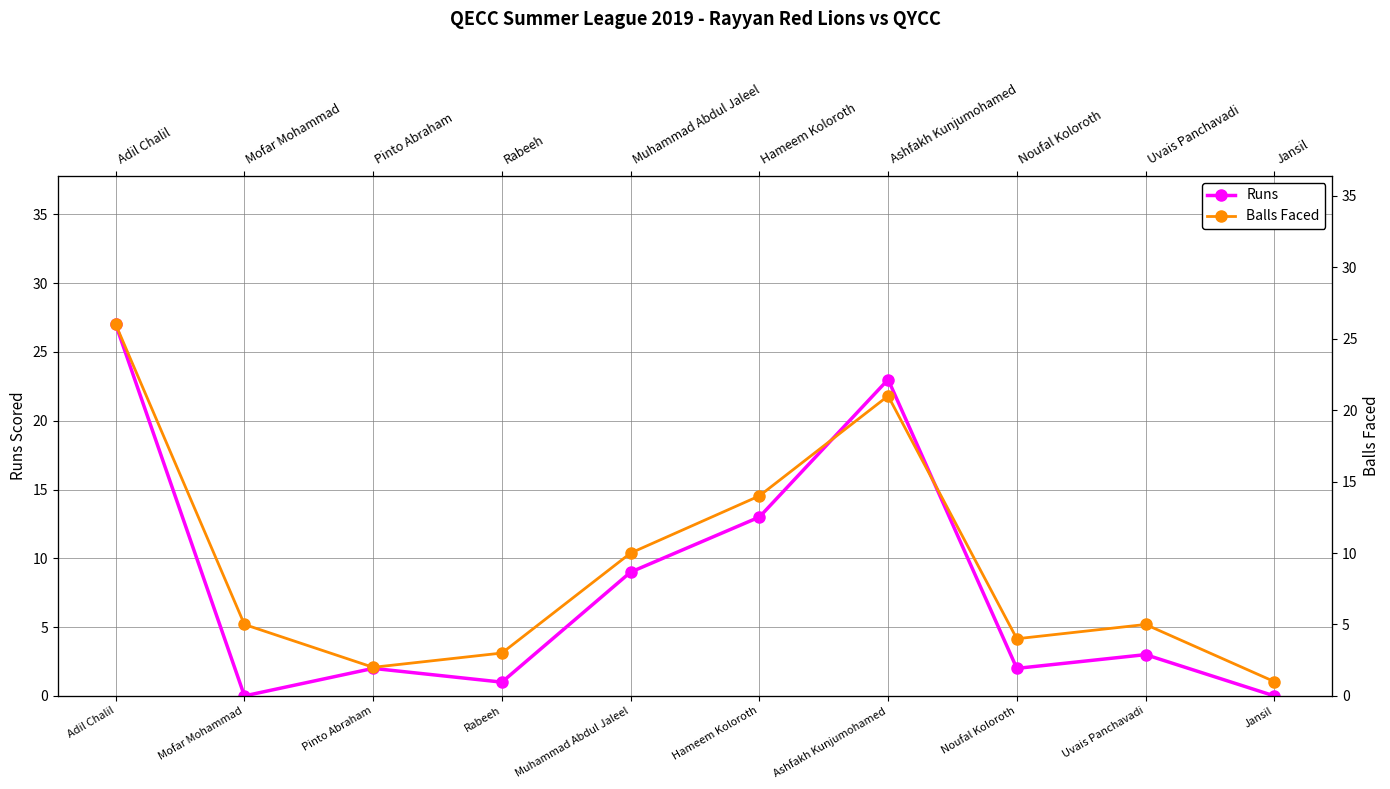

Where does the Runs series first go above 3?

Adil Chalil